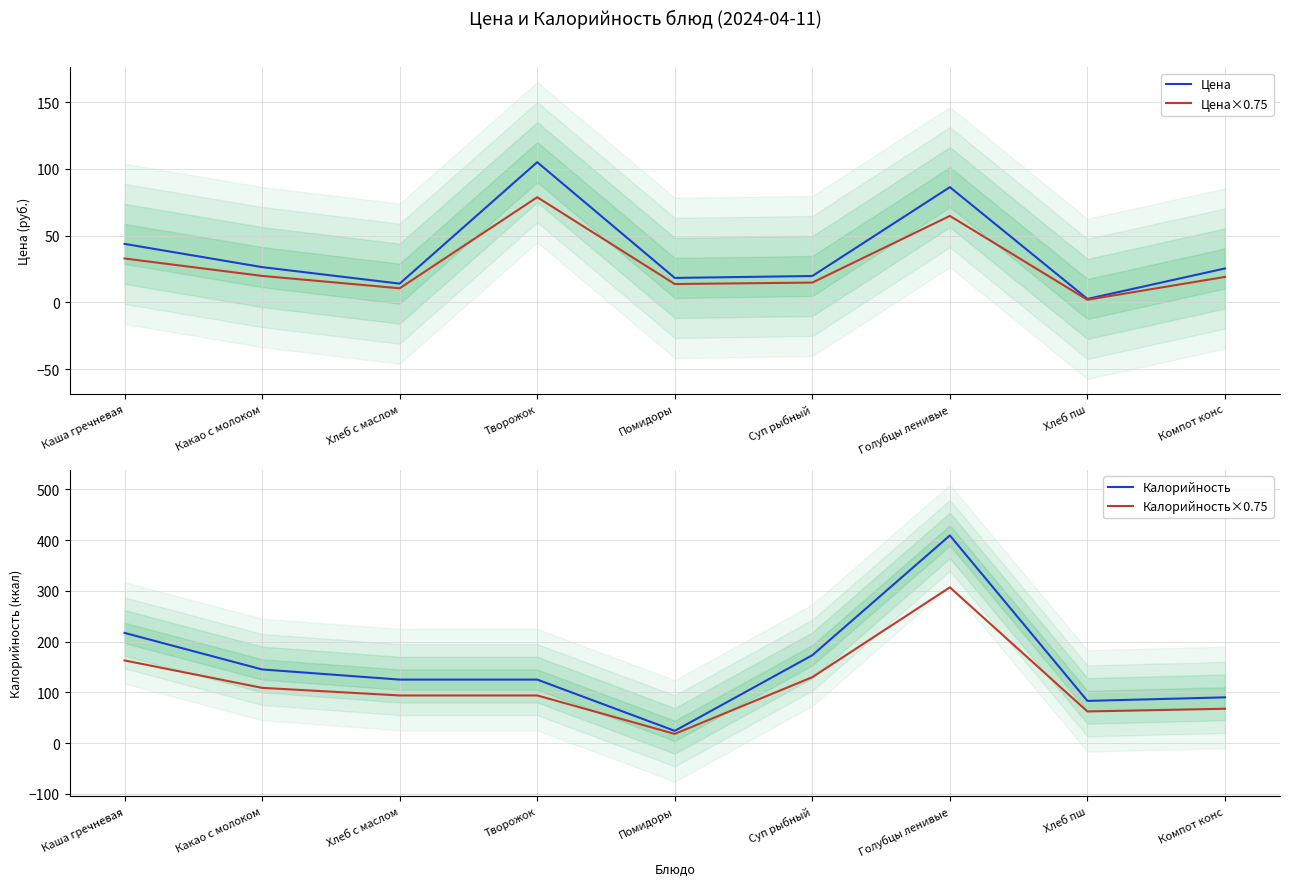

At which label does Цена×0.75 reach its minimum?

Хлеб пш